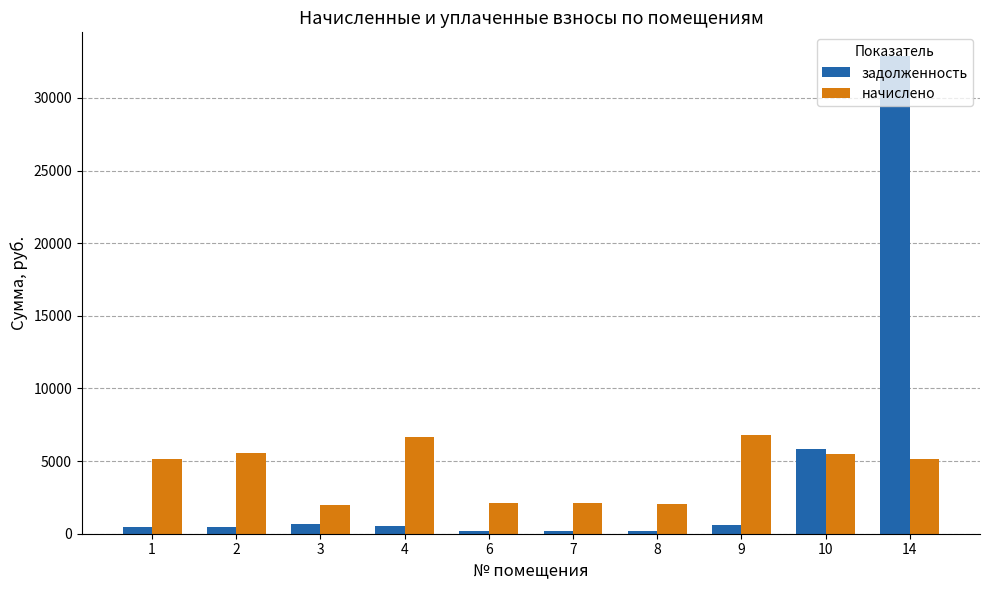

At which category is the sum across all series the highest?

14